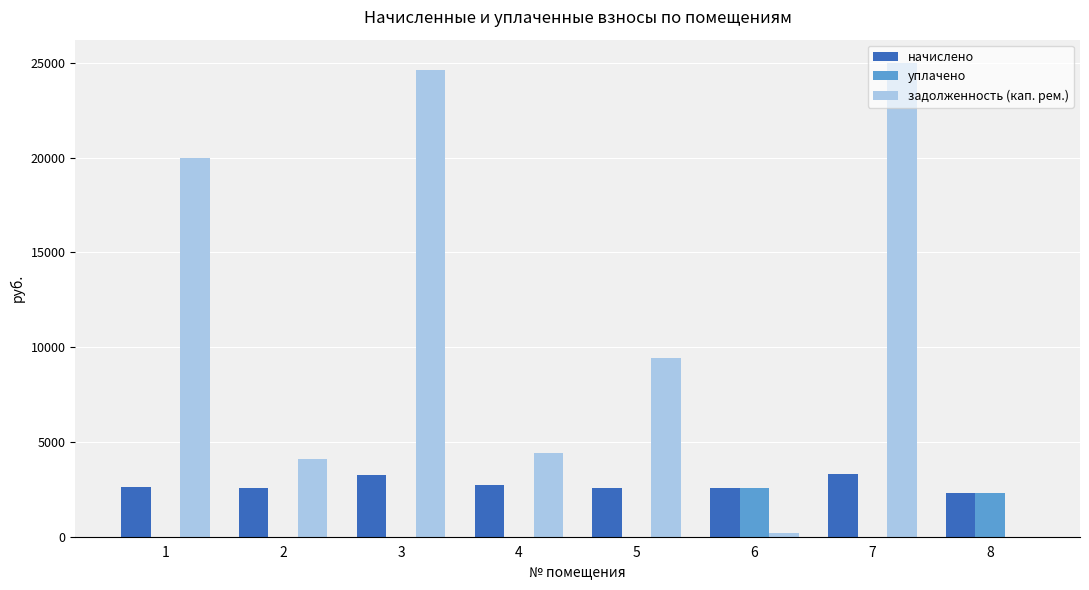

Is the value of уплачено at 8 greater than the value of начислено at 7?

No